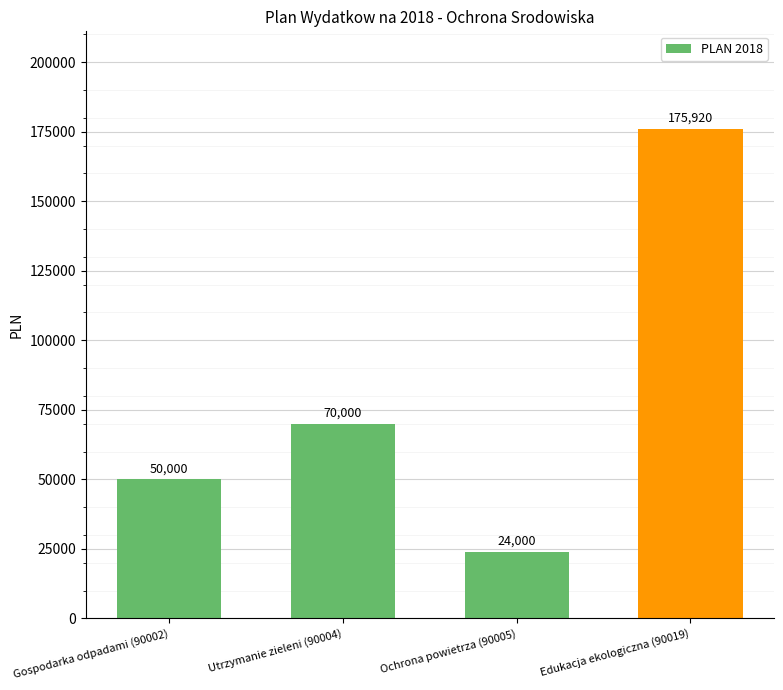

What is the difference between the values at Gospodarka odpadami (90002) and Ochrona powietrza (90005)?

26000.0